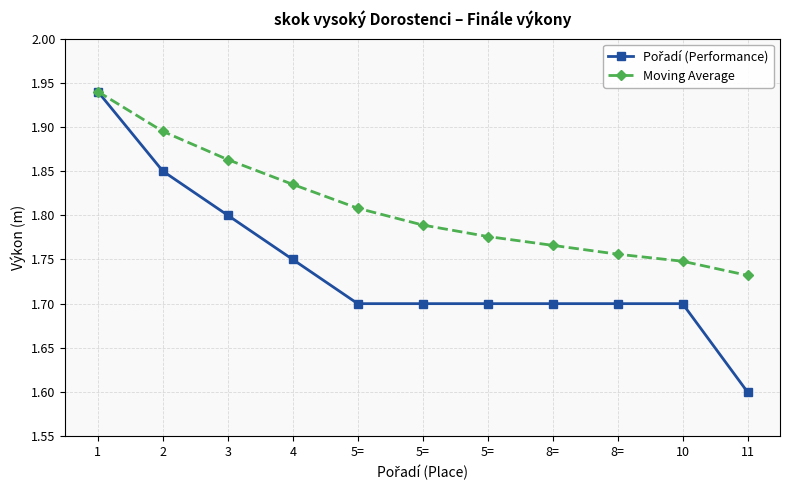

Reading left to right, list all the values displayed in this chart.

Pořadí (Performance): 1=1.9	2=1.9	3=1.8	4=1.8	5==1.7	5==1.7	5==1.7	8==1.7	8==1.7	10=1.7	11=1.6
Moving Average: 1=1.9	2=1.9	3=1.9	4=1.8	5==1.8	5==1.8	5==1.8	8==1.8	8==1.8	10=1.7	11=1.7